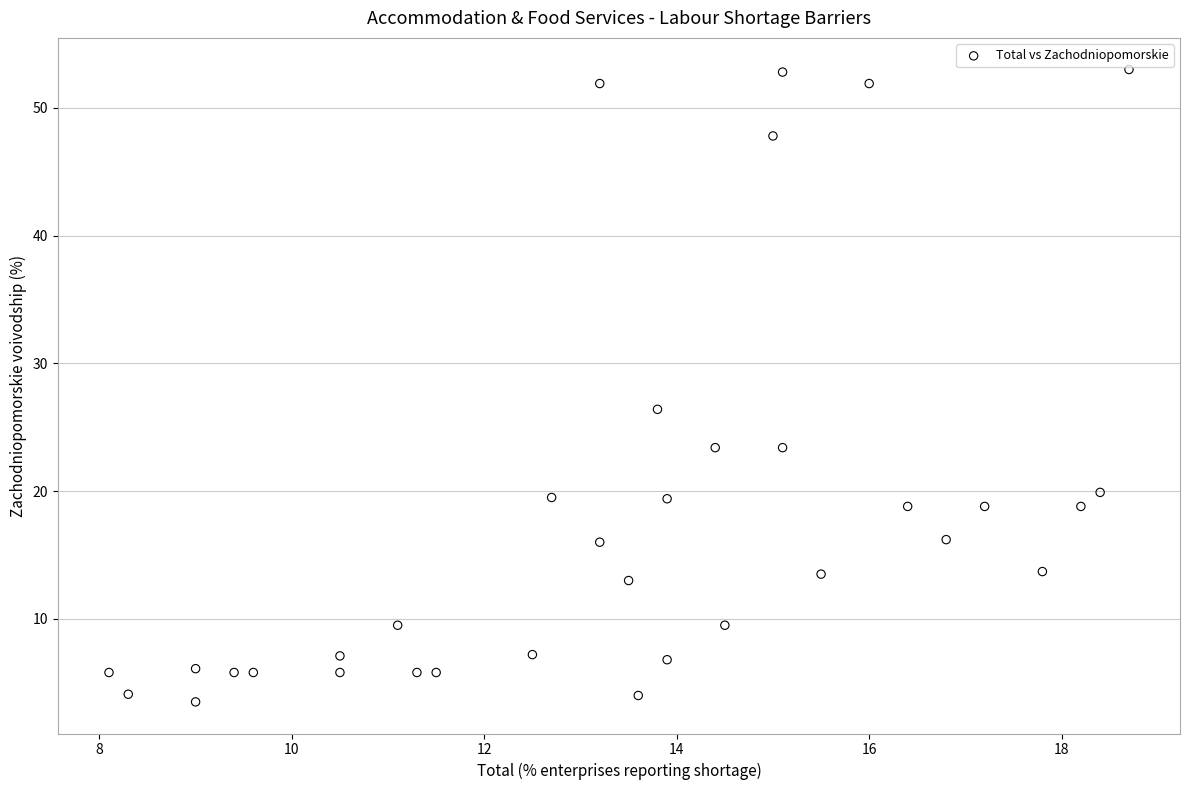

What Y value in the scatter plot is closest to 28?

26.4